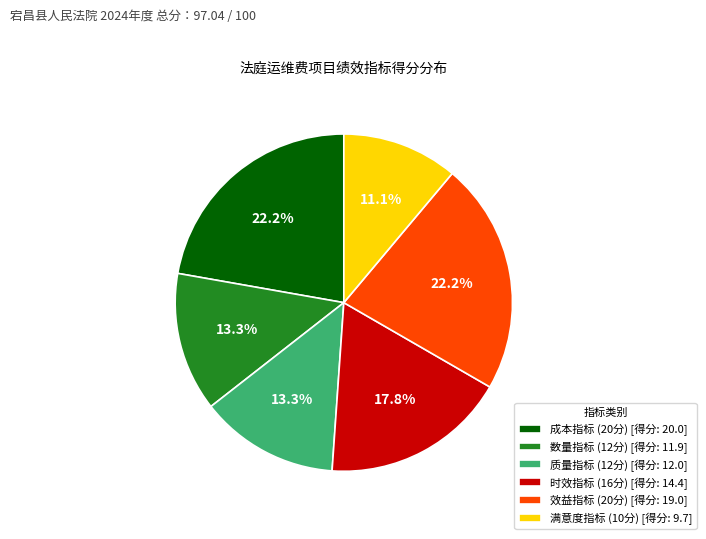

What is the smallest slice in the pie chart?

满意度指标 (10分) [得分: 9.7]